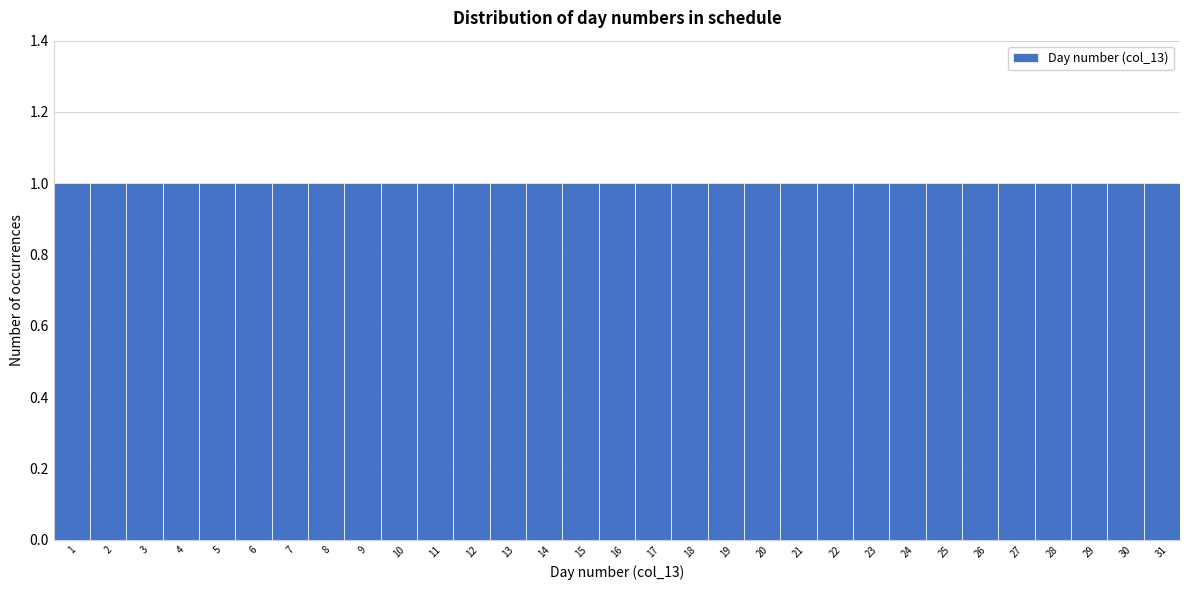

Reading left to right, list every bar in this chart as the range it spans on the x-axis followed by its height. The values are not printed on the chart, so give them approximately, as read against the axis.

0.5 to 1.5: 1
1.5 to 2.5: 1
2.5 to 3.5: 1
3.5 to 4.5: 1
4.5 to 5.5: 1
5.5 to 6.5: 1
6.5 to 7.5: 1
7.5 to 8.5: 1
8.5 to 9.5: 1
9.5 to 10.5: 1
10.5 to 11.5: 1
11.5 to 12.5: 1
12.5 to 13.5: 1
13.5 to 14.5: 1
14.5 to 15.5: 1
15.5 to 16.5: 1
16.5 to 17.5: 1
17.5 to 18.5: 1
18.5 to 19.5: 1
19.5 to 20.5: 1
20.5 to 21.5: 1
21.5 to 22.5: 1
22.5 to 23.5: 1
23.5 to 24.5: 1
24.5 to 25.5: 1
25.5 to 26.5: 1
26.5 to 27.5: 1
27.5 to 28.5: 1
28.5 to 29.5: 1
29.5 to 30.5: 1
30.5 to 31.5: 1